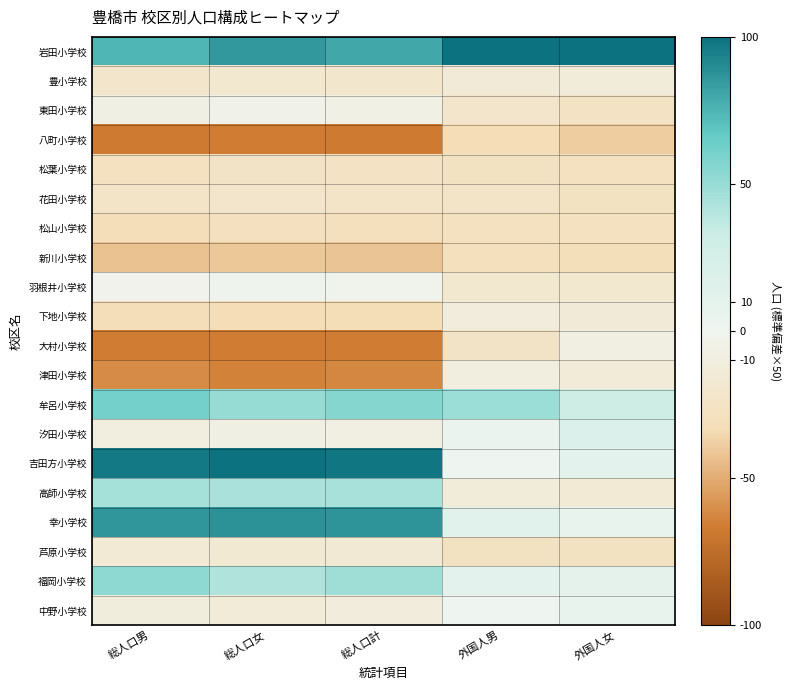

Which label corresponds to the smallest value in the chart?

総人口男